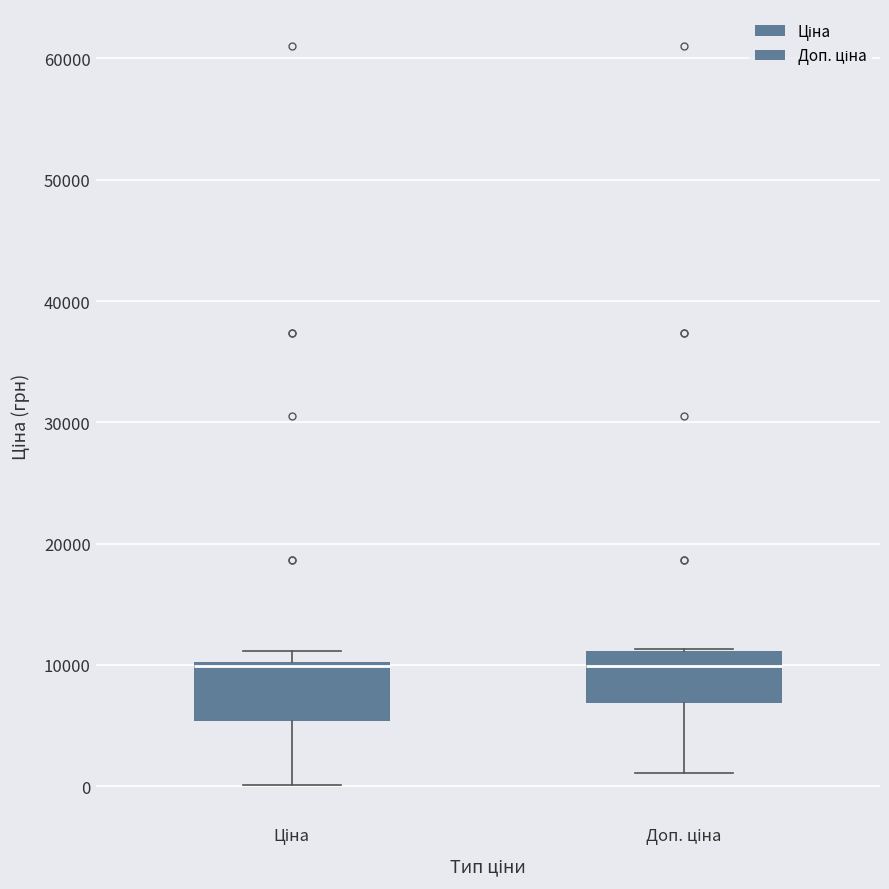

Reading left to right, read every box against the y-axis: the position of its median line, the range the box covers, and the ends of its whiskers. The values are not printed on the chart, so give them approximately, as read against the axis.

Ціна: median 10000 (just below the box's upper edge), box 5000 to 10000, whiskers 0 to 11000
Доп. ціна: median 10000, box 7000 to 11000, whiskers 1000 to 11000